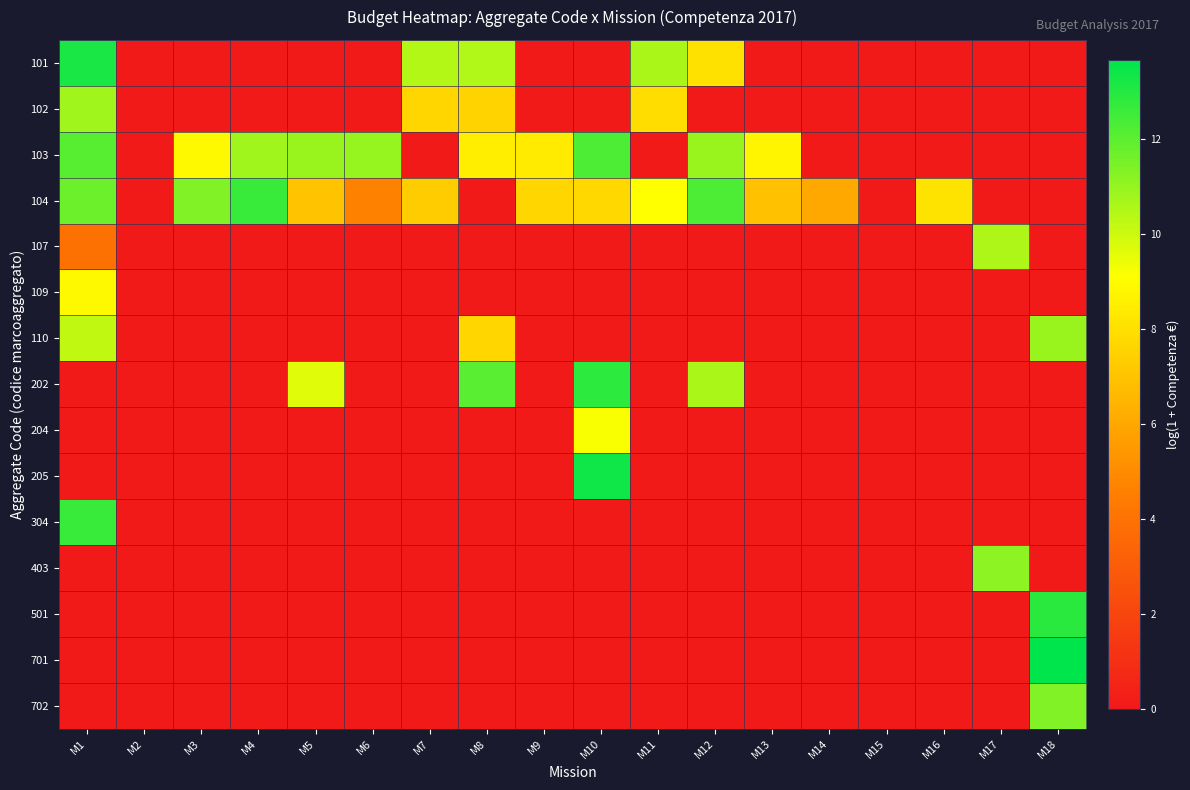

Which has a higher value, M13 or M18?

M13